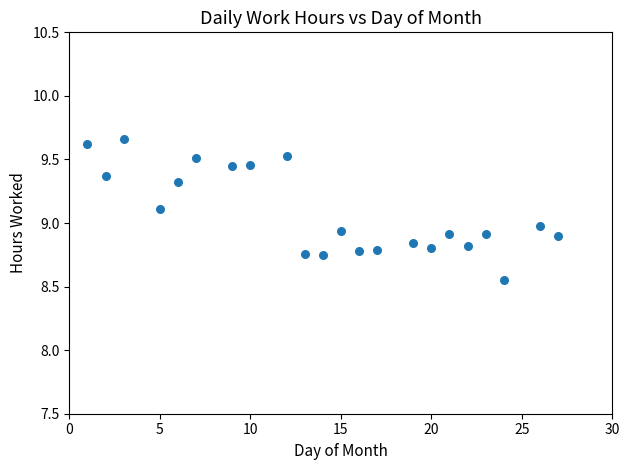

What is the range of X values (max minus min)?

26.0